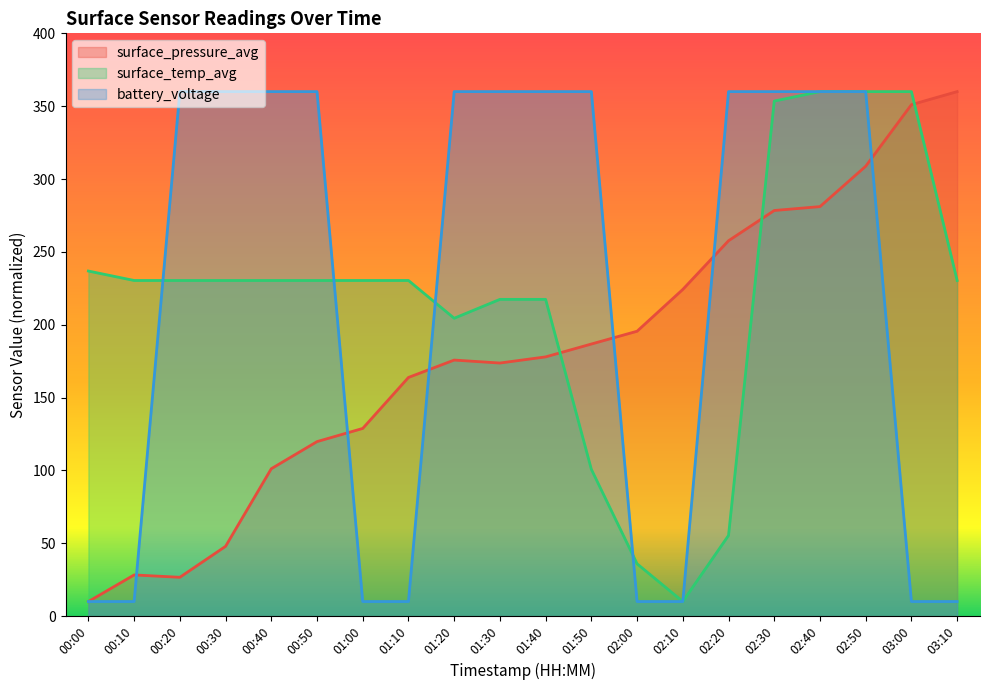

How many lines are shown in the chart?

3